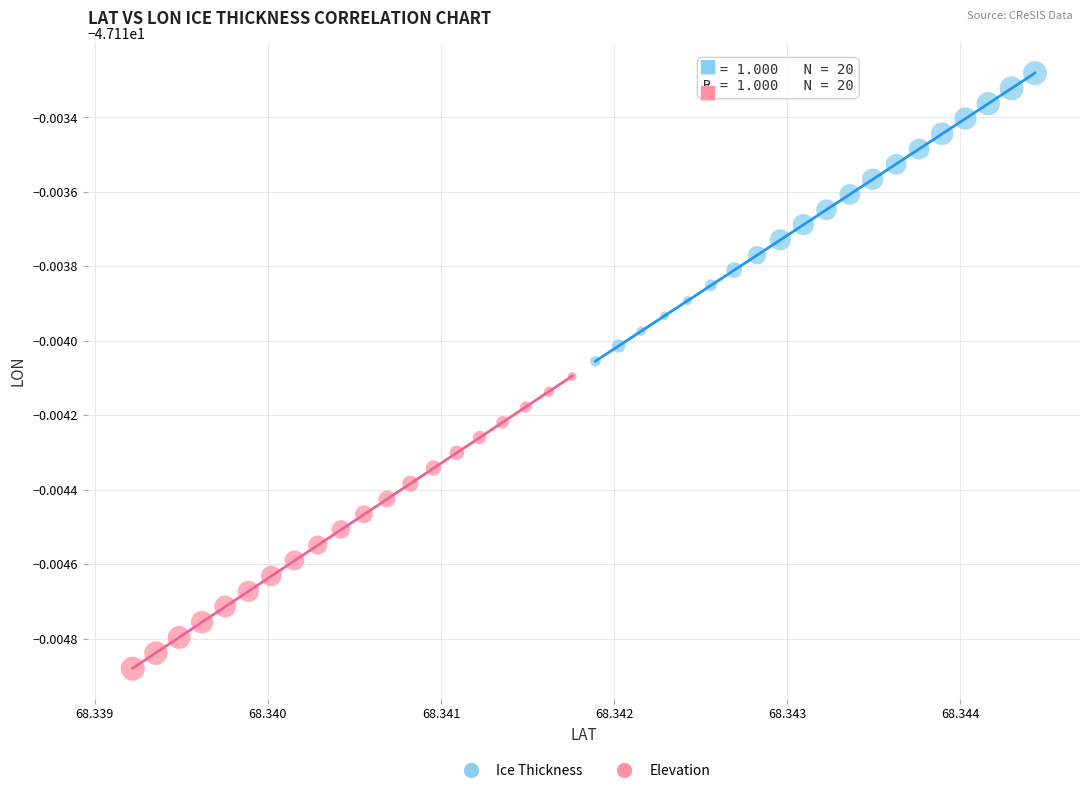

Which series reaches the minimum Y coordinate?

Elevation